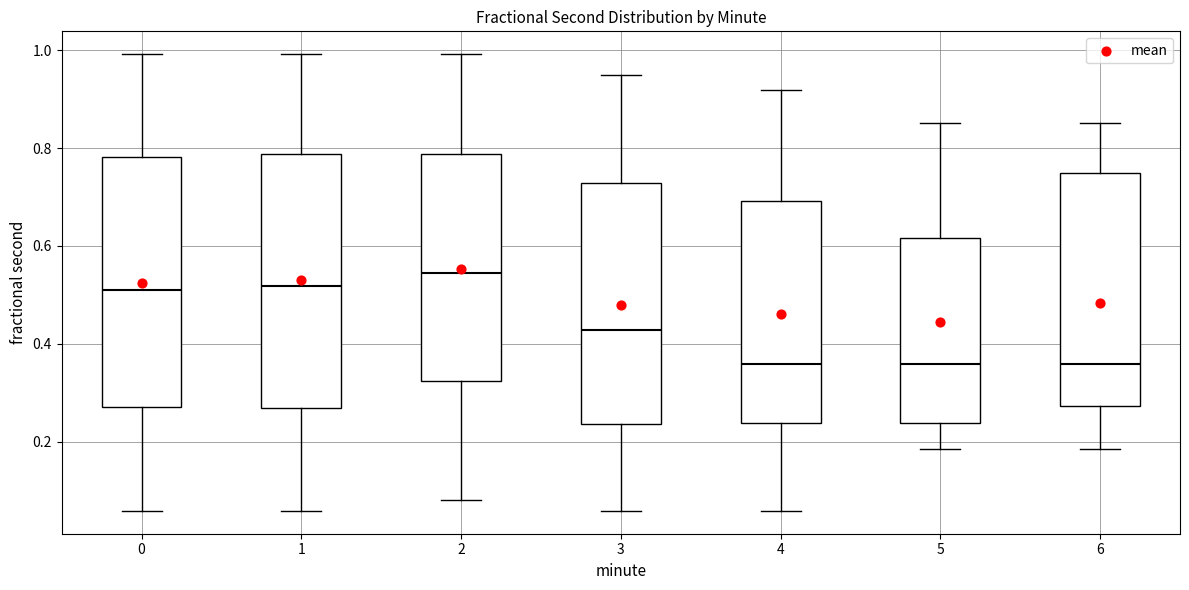

Which box's median line is the highest?

2